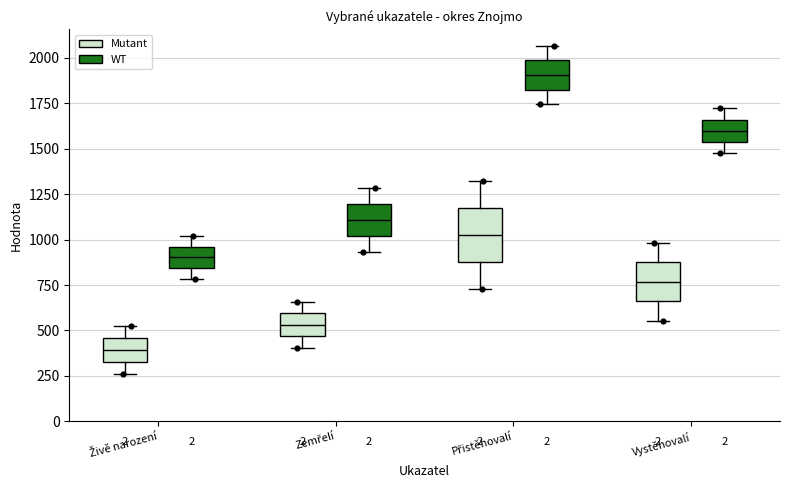

Reading left to right, read every box against the y-axis: the position of its median line, the range the box covers, and the ends of its whiskers. The values are not printed on the chart, so give them approximately, as read against the axis.

Živě narození (Mutant): median 400, box 350 to 450, whiskers 250 to 500
Živě narození (WT): median 900, box 850 to 950, whiskers 800 to 1000
Zemřelí (Mutant): median 550, box 450 to 600, whiskers 400 to 650
Zemřelí (WT): median 1100, box 1000 to 1200, whiskers 950 to 1300
Přistěhovalí (Mutant): median 1050, box 900 to 1200, whiskers 750 to 1350
Přistěhovalí (WT): median 1900, box 1800 to 2000, whiskers 1750 to 2050
Vystěhovalí (Mutant): median 750, box 650 to 850, whiskers 550 to 1000
Vystěhovalí (WT): median 1600, box 1550 to 1650, whiskers 1500 to 1700